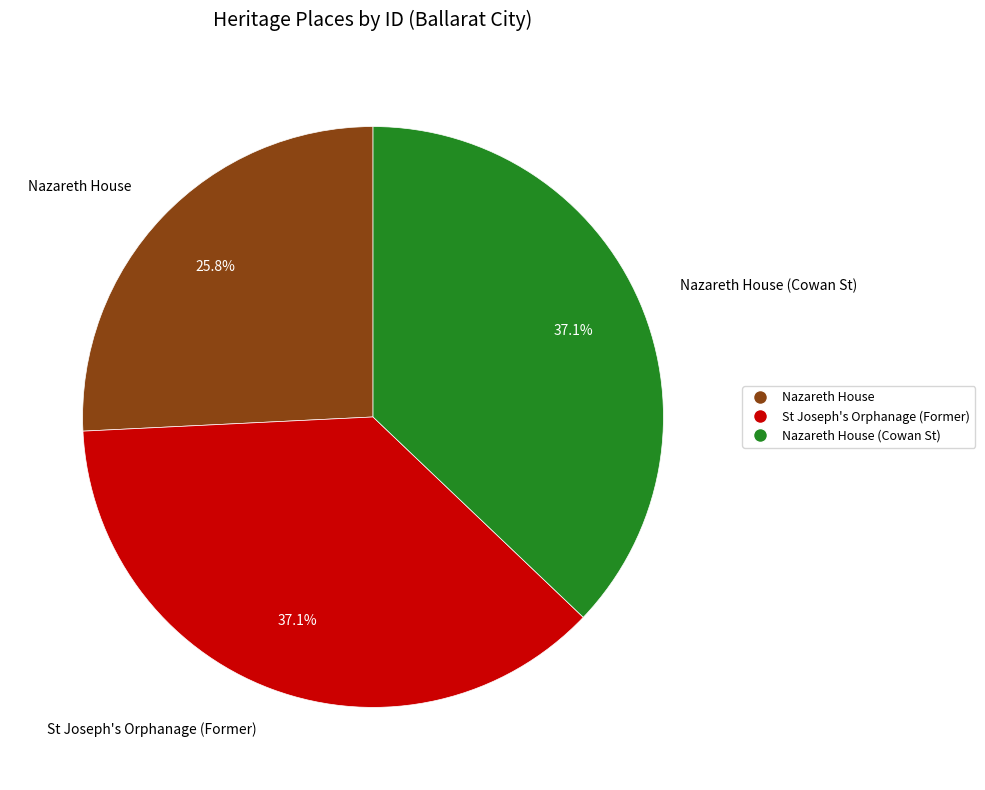

How many slices are in this pie chart?

3